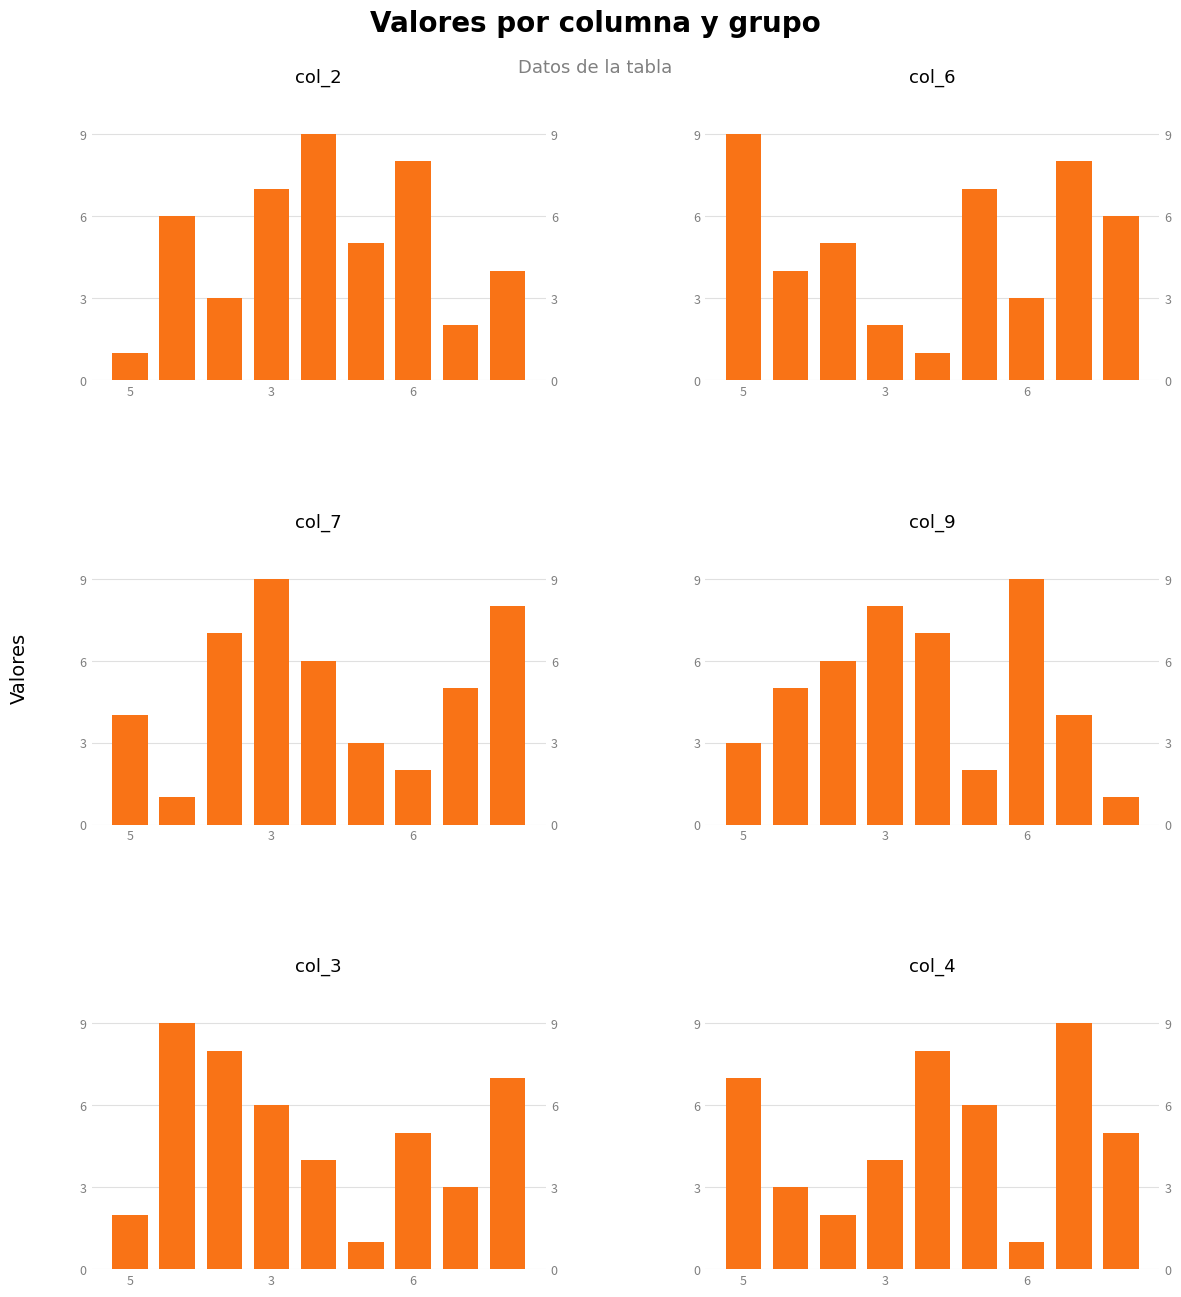

What is the difference between the maximum and minimum values in the col_9 series?

8